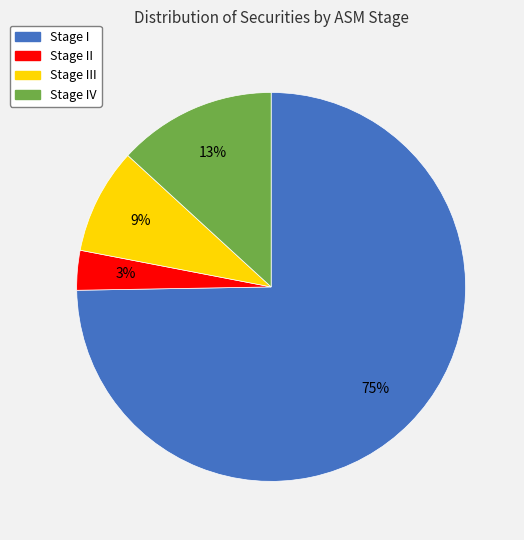

To the nearest percent, what is the average slice percentage?

25%